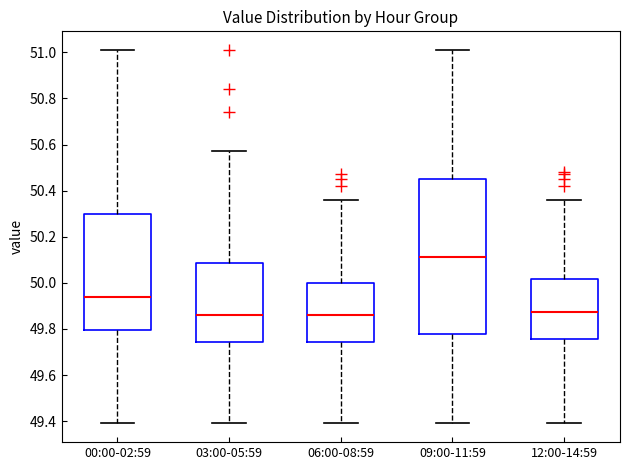

Reading left to right, read every box against the y-axis: the position of its median line, the range the box covers, and the ends of its whiskers. The values are not printed on the chart, so give them approximately, as read against the axis.

00:00-02:59: median 49.94, box 49.80 to 50.30, whiskers 49.40 to 51.02
03:00-05:59: median 49.86, box 49.74 to 50.08, whiskers 49.40 to 50.58
06:00-08:59: median 49.86, box 49.74 to 50.00, whiskers 49.40 to 50.36
09:00-11:59: median 50.12, box 49.78 to 50.46, whiskers 49.40 to 51.02
12:00-14:59: median 49.88, box 49.76 to 50.02, whiskers 49.40 to 50.36